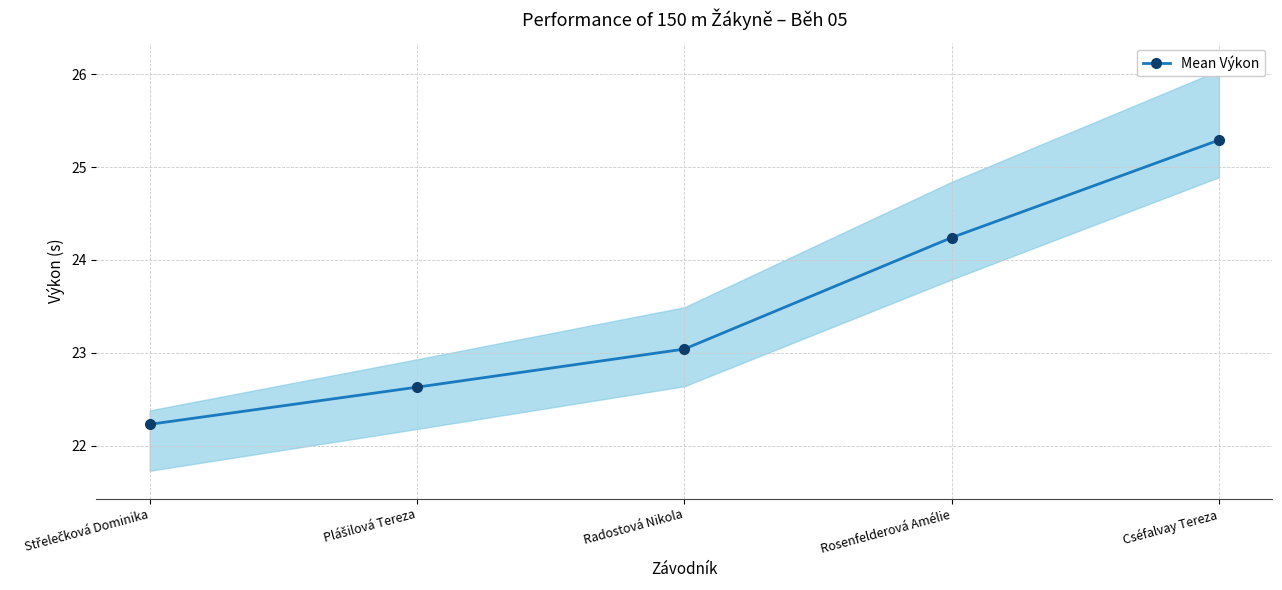

What is the label of the 5th point from the right?

Střelečková Dominika